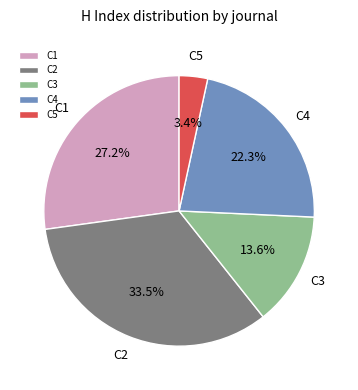

To the nearest percent, what is the average slice percentage?

20%